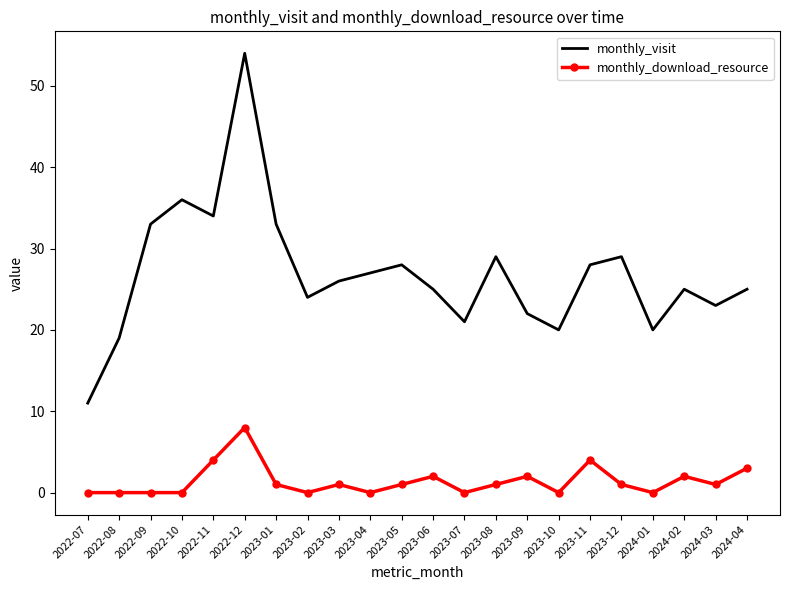

At which category does monthly_visit reach its first local peak?

2022-10